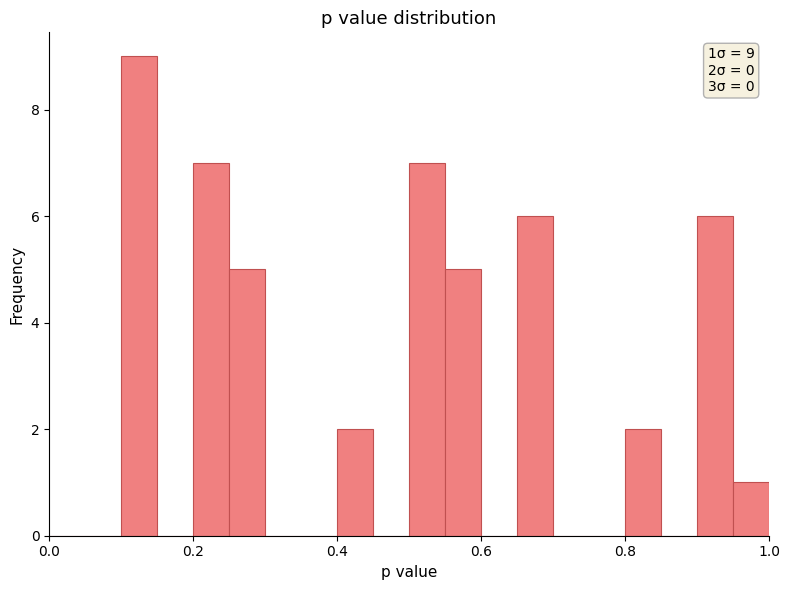

Read against the x-axis, roughly where is the centre of the tallest bar?

0.12